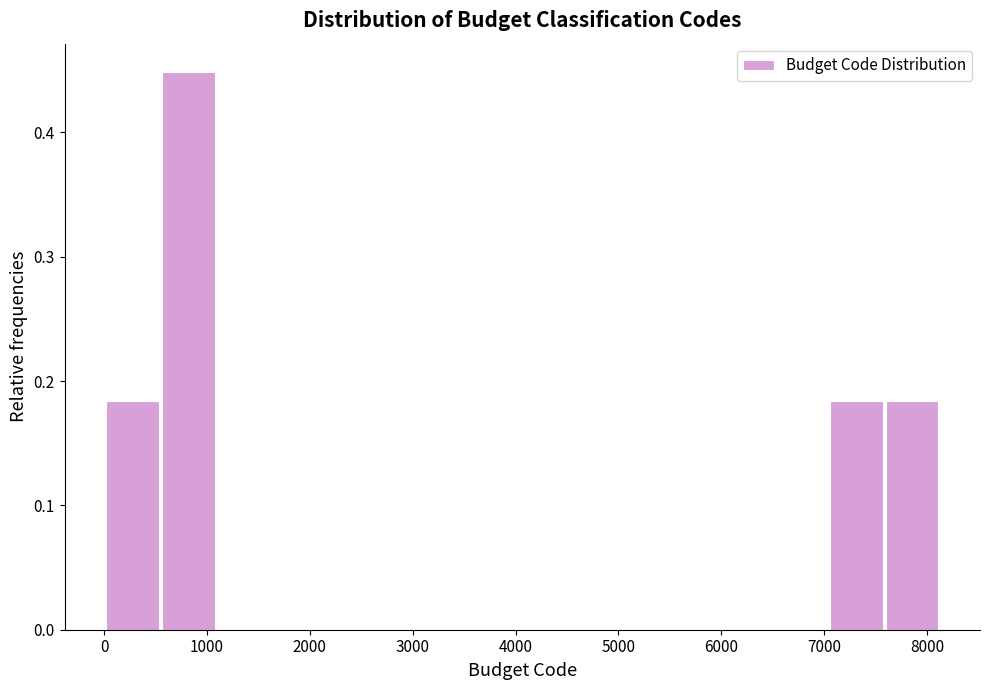

Reading left to right, list every bar in this chart as the range it spans on the x-axis followed by its height. Neither the bar edges nor the heights are printed on the chart, so give them approximately, as read against the axes.

0 to 500: 0.18
500 to 1100: 0.45
1100 to 1600: 0
1600 to 2200: 0
2200 to 2700: 0
2700 to 3300: 0
3300 to 3800: 0
3800 to 4300: 0
4300 to 4900: 0
4900 to 5400: 0
5400 to 6000: 0
6000 to 6500: 0
6500 to 7000: 0
7000 to 7600: 0.18
7600 to 8100: 0.18